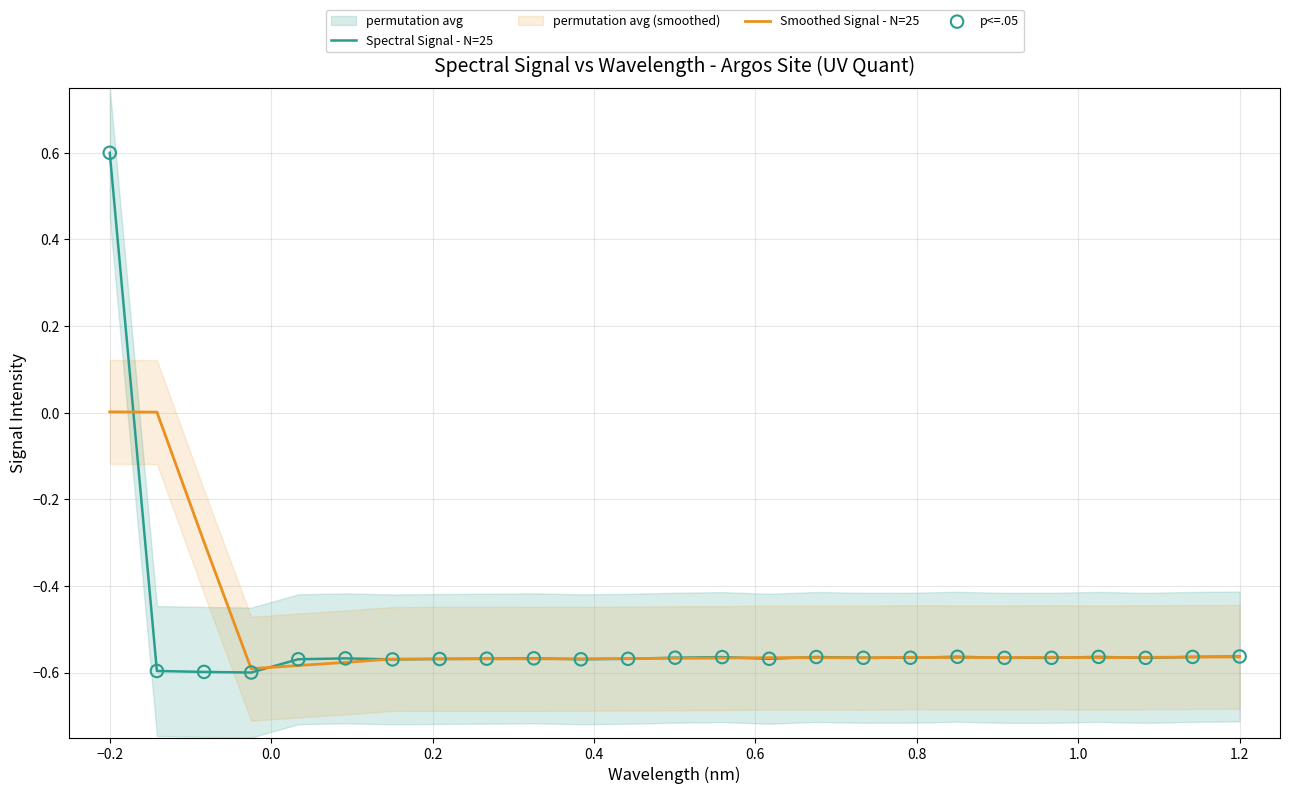

Which series contains the lowest Y value?

Spectral Signal - N=25